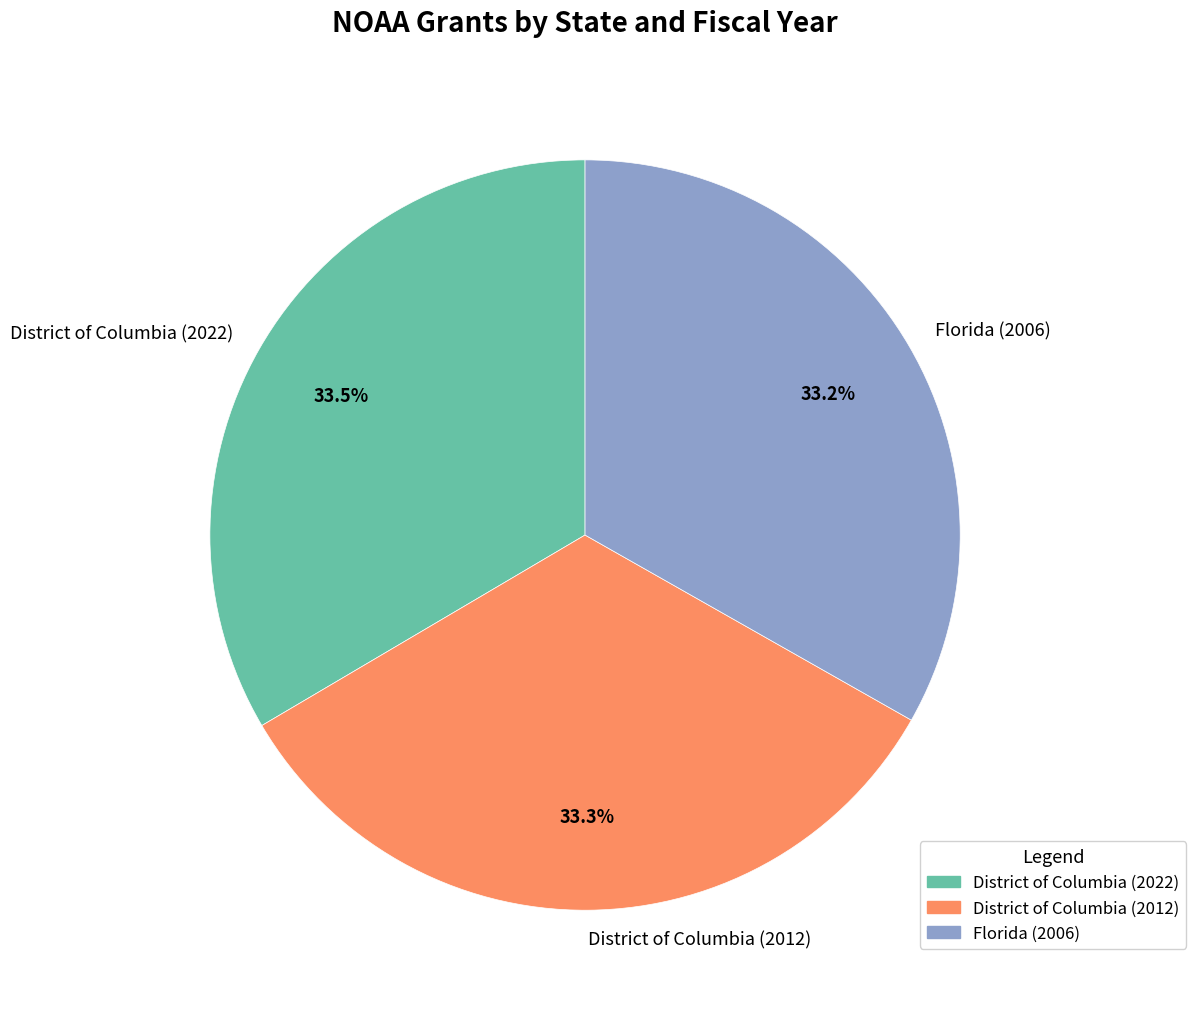

Is it true that District of Columbia (2022) is 25% of the pie?

False